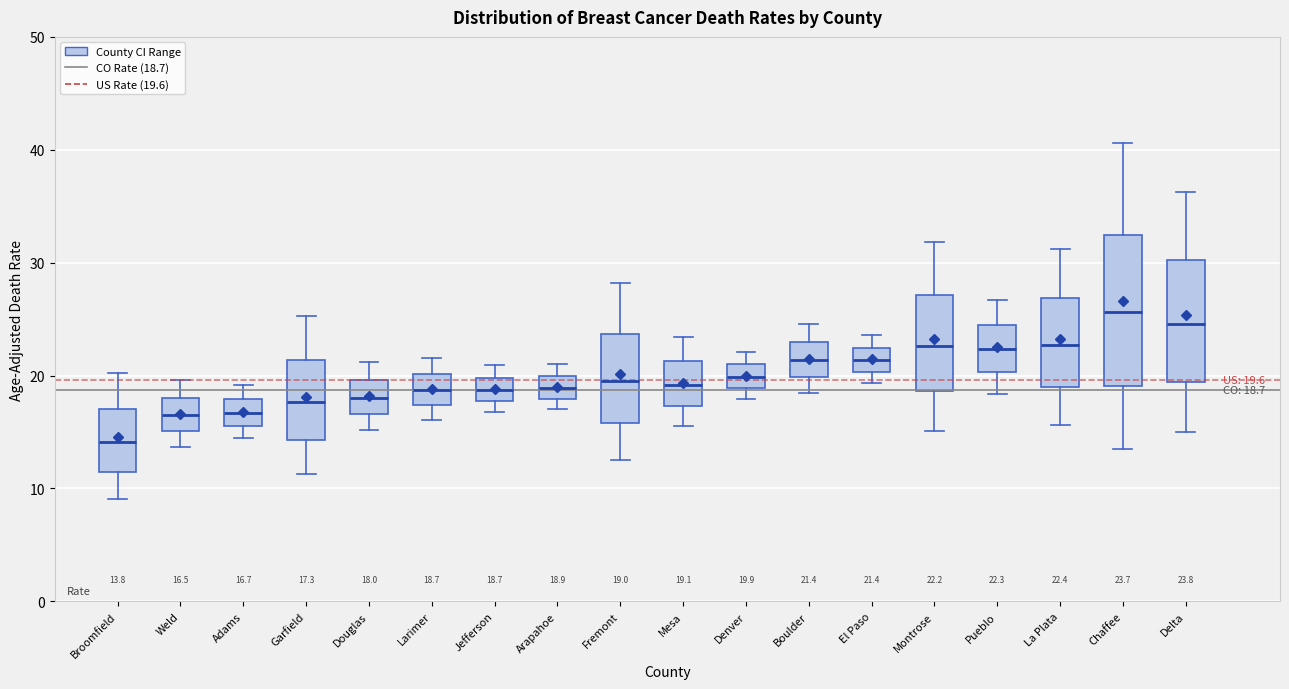

Which box has the highest median line?

Chaffee